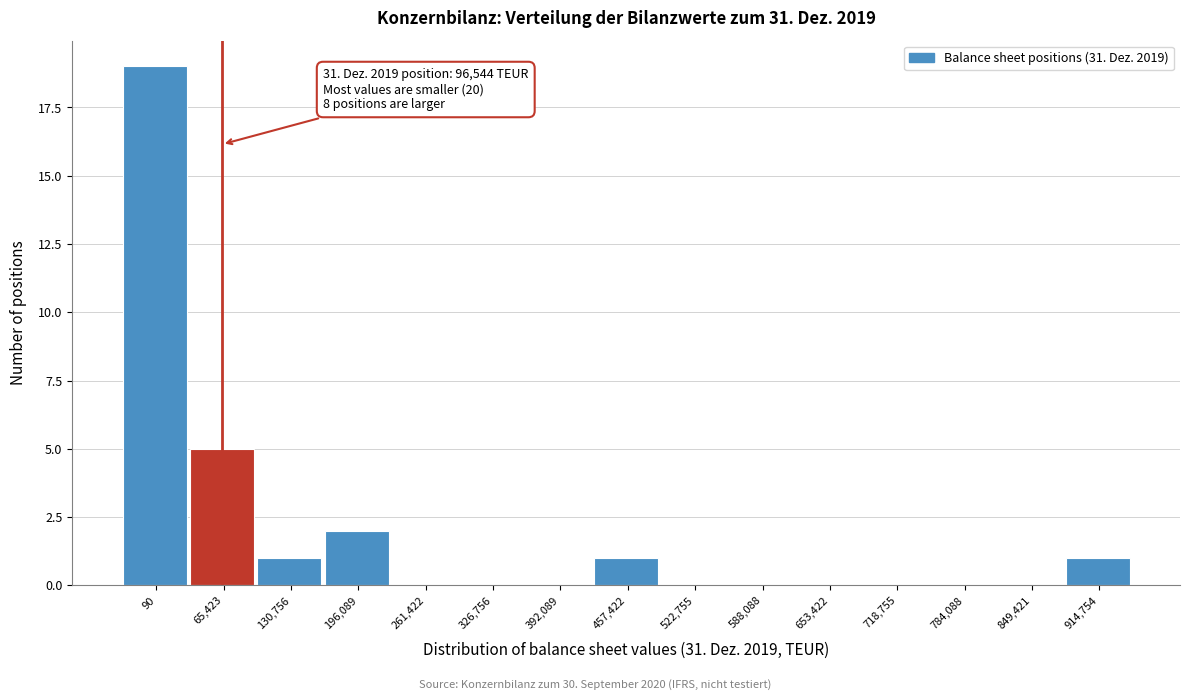

Reading left to right, transcribe all the data shown in this chart.

90=19	65,423=5	130,756=1	196,089=2	261,422=0	326,756=0	392,089=0	457,422=1	522,755=0	588,088=0	653,422=0	718,755=0	784,088=0	849,421=0	914,754=1